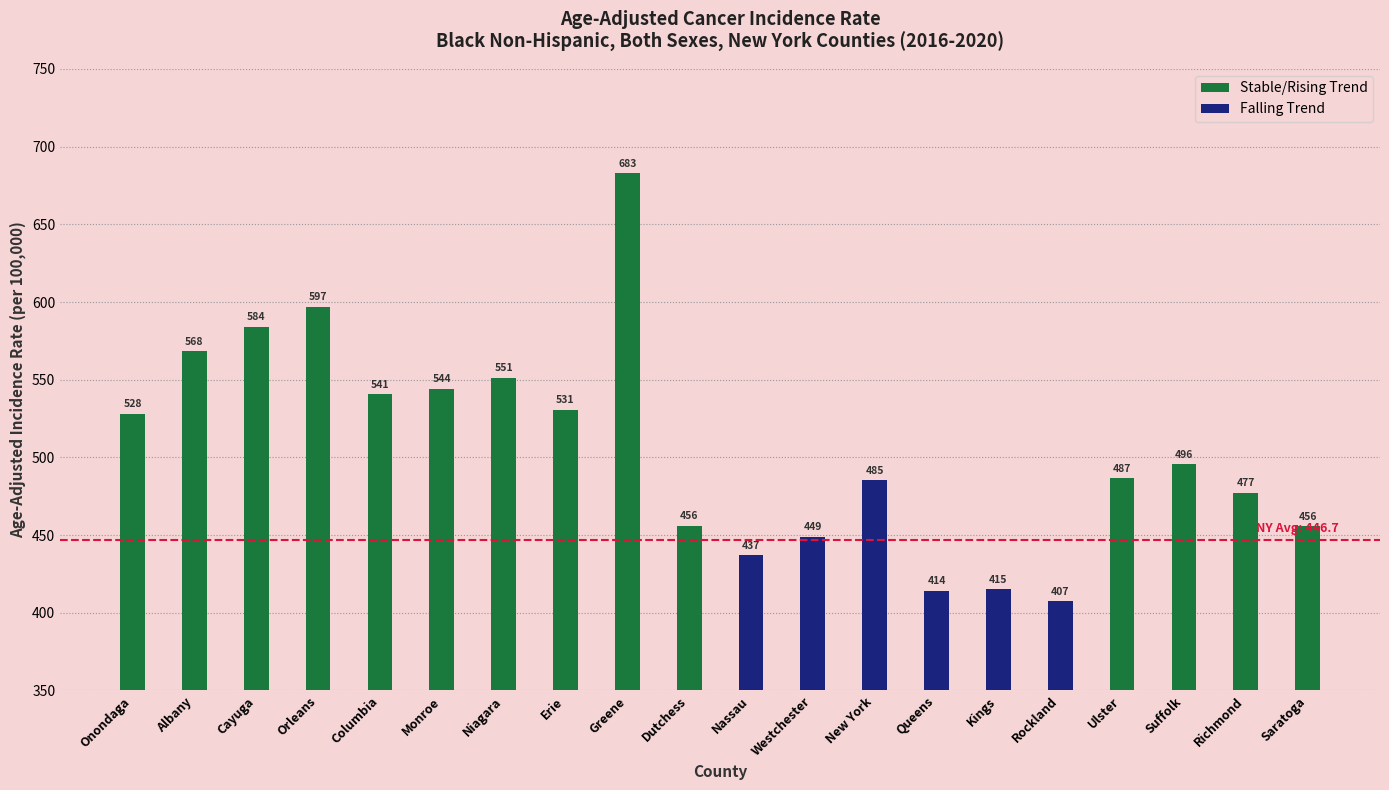

Reading left to right, extract all data points from this chart.

528.0	568.3	584.2	596.9	540.7	544.3	551.2	530.7	682.9	455.8	437.0	448.8	485.3	414.0	415.0	407.3	486.6	495.6	477.1	455.7